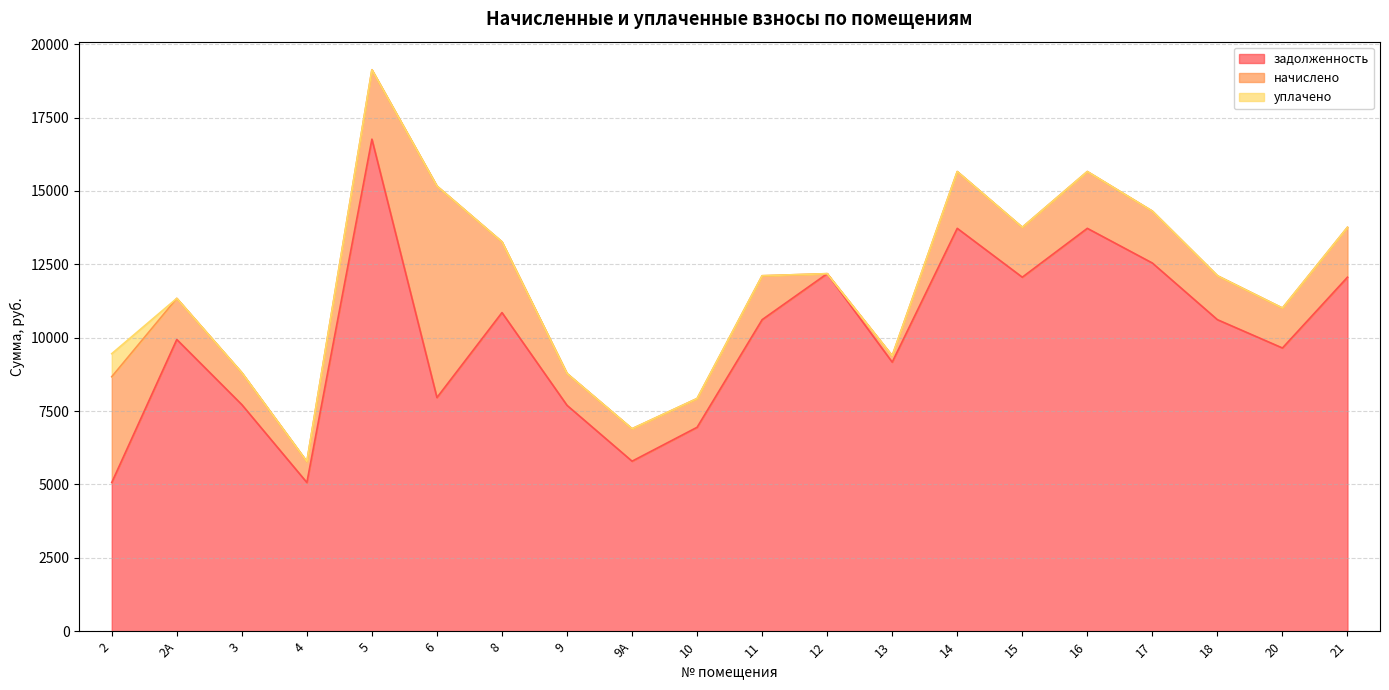

At which category is the sum across all series the highest?

5